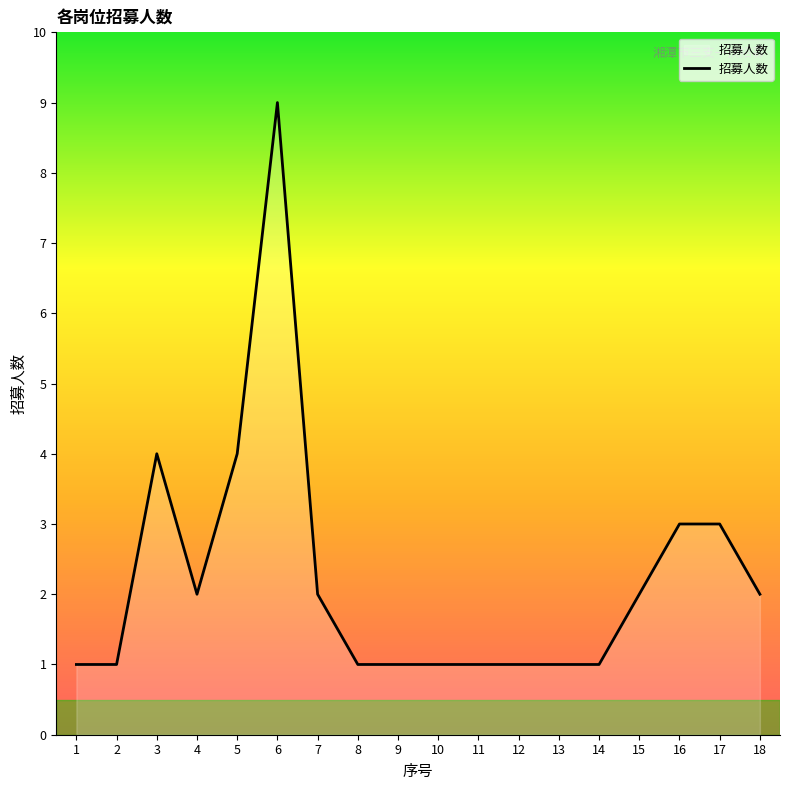

How many values are between 1 and 3?

15